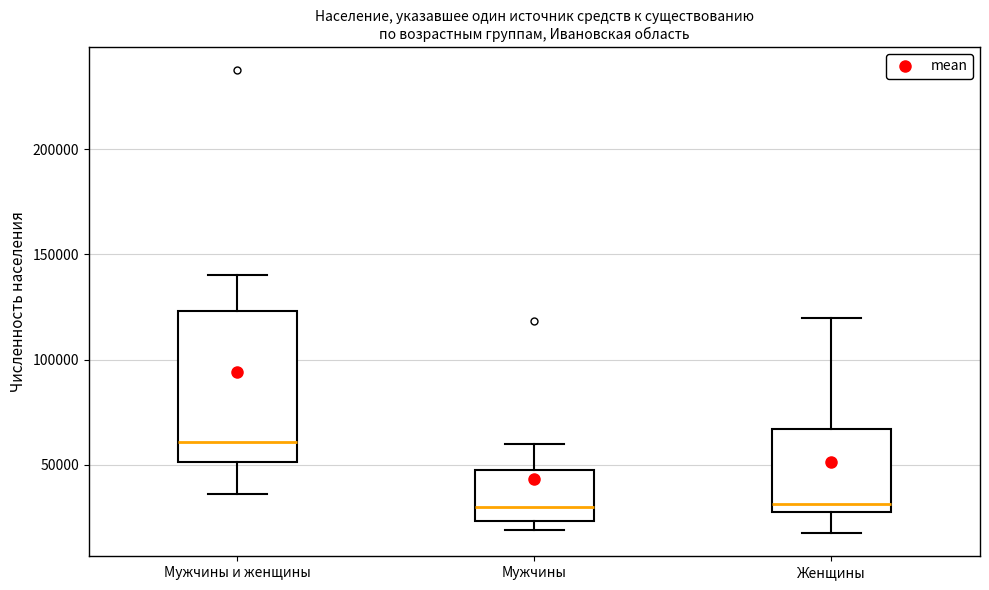

Which box is the tallest, from its lower edge to its upper edge?

Мужчины и женщины